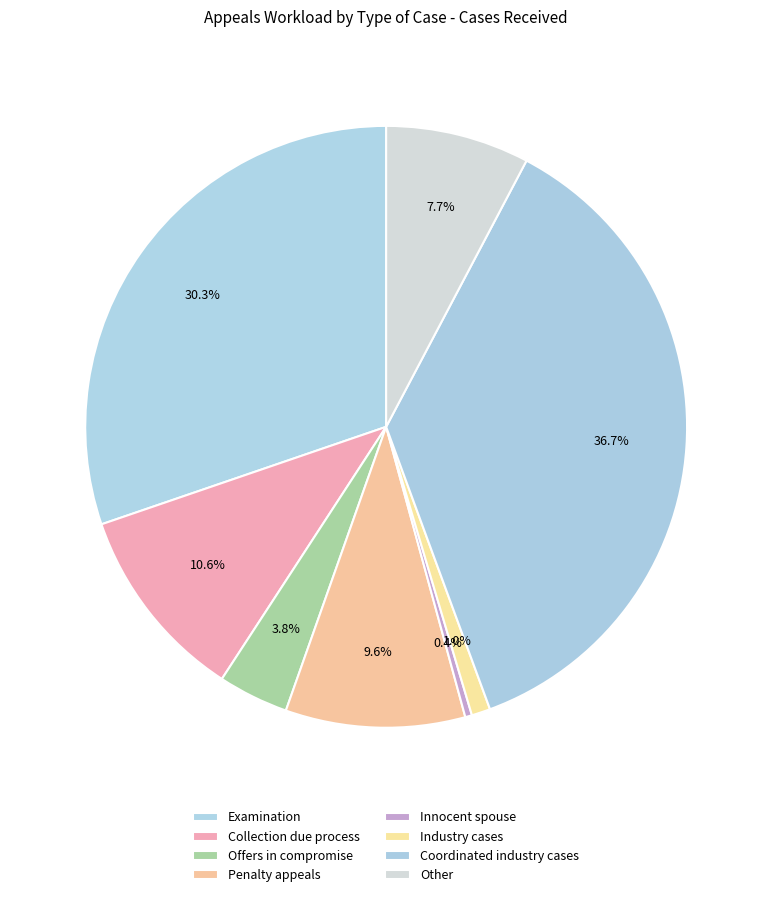

Count the number of slices in the pie.

8